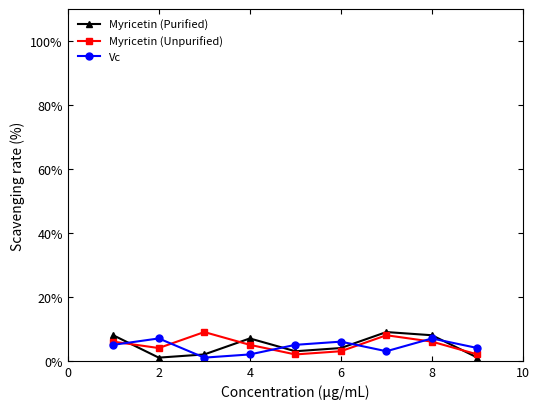

How many interior local valleys does the Myricetin (Purified) series have?

2